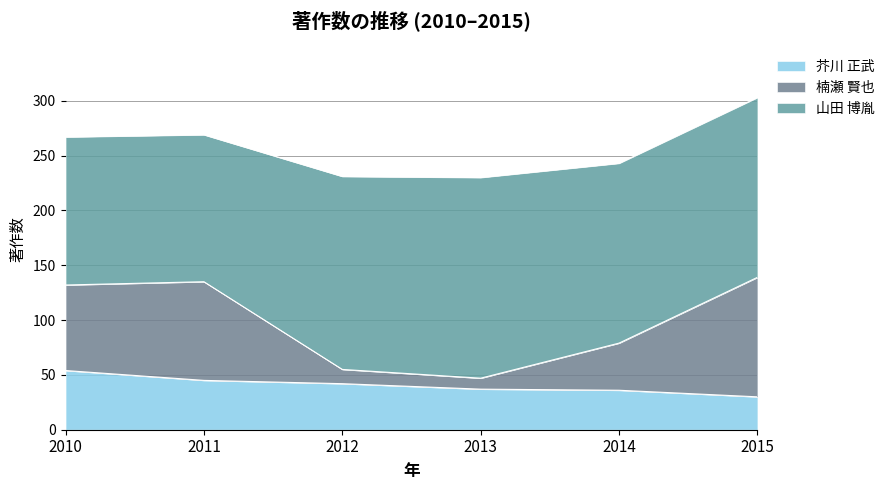

At which category is the sum across all series the highest?

2015